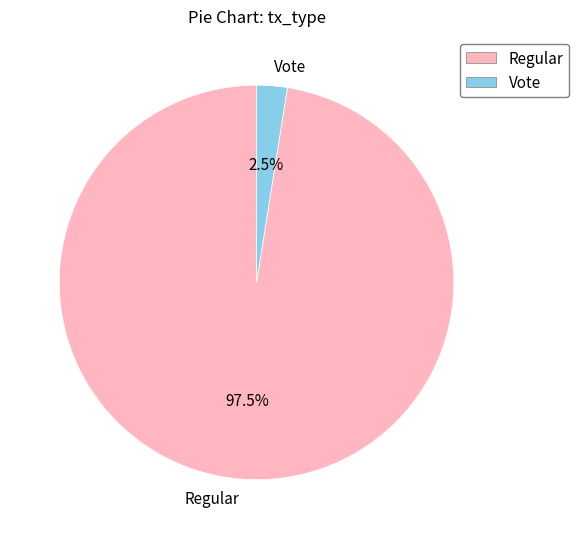

Count the number of slices in the pie.

2